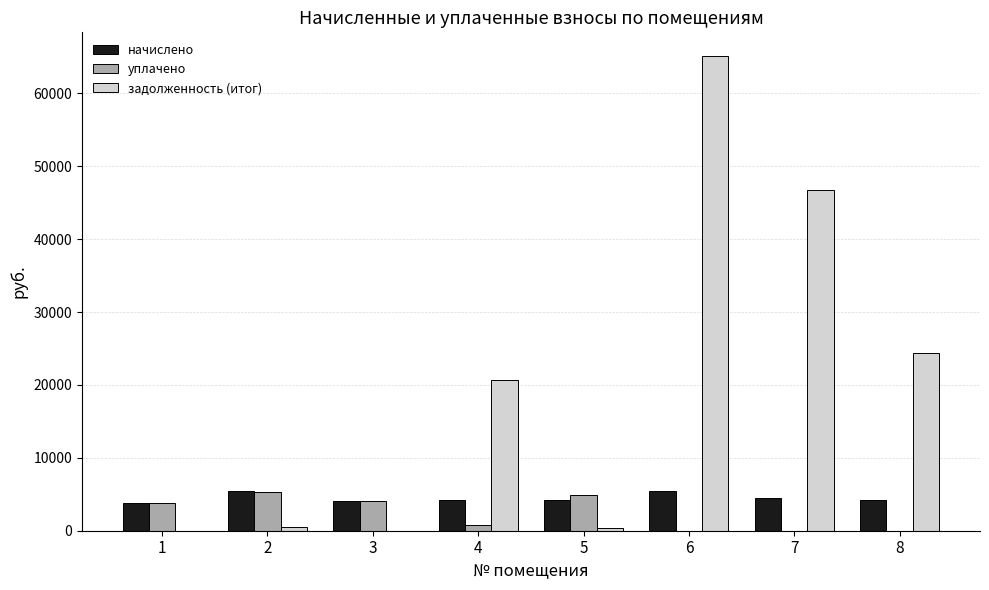

Count the number of data series in this chart.

3